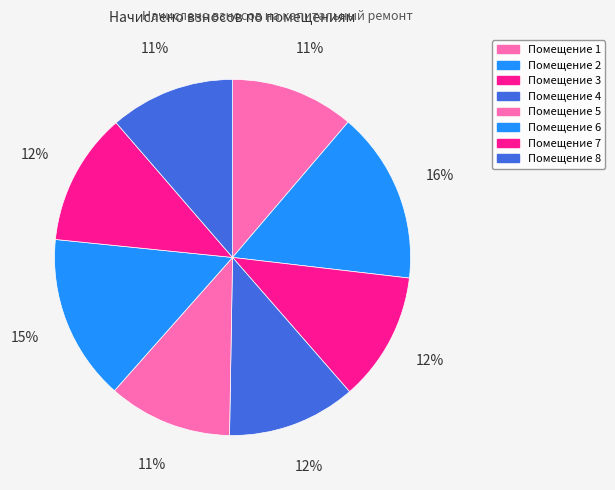

Is there a majority slice in this chart?

No